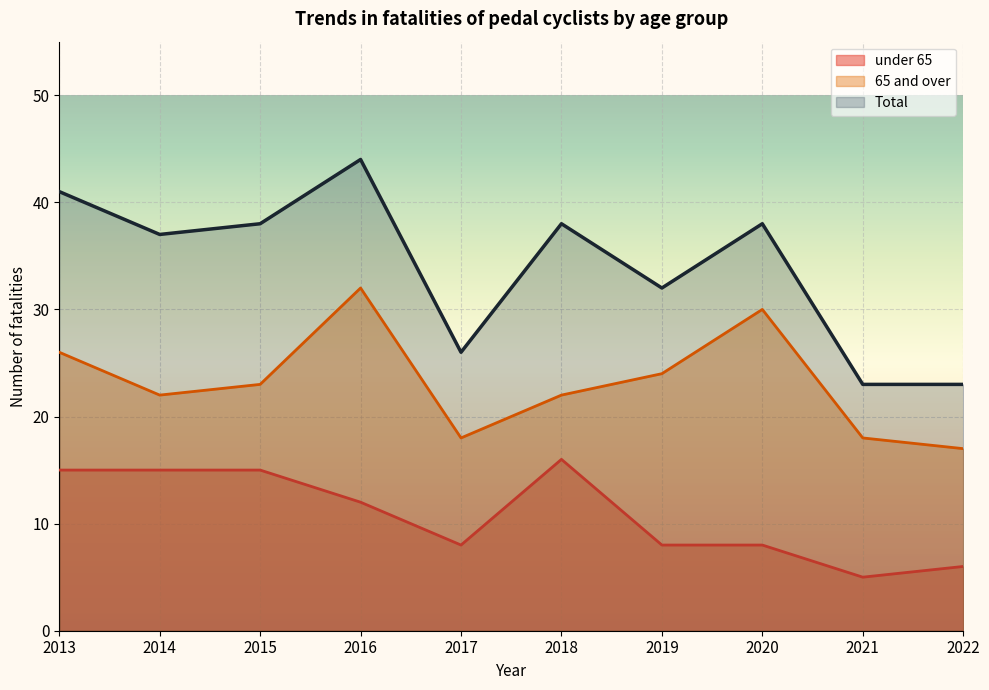

How many data points in 65 and over are above 23?

4